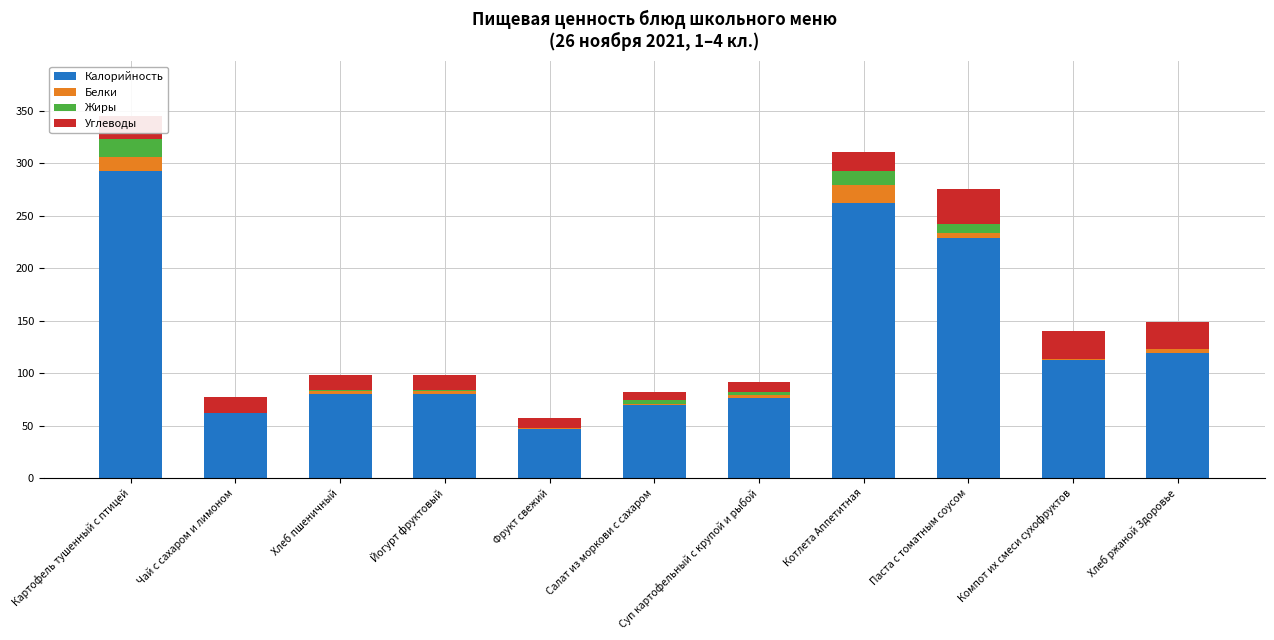

At which category is the sum across all series the highest?

Картофель тушенный с птицей